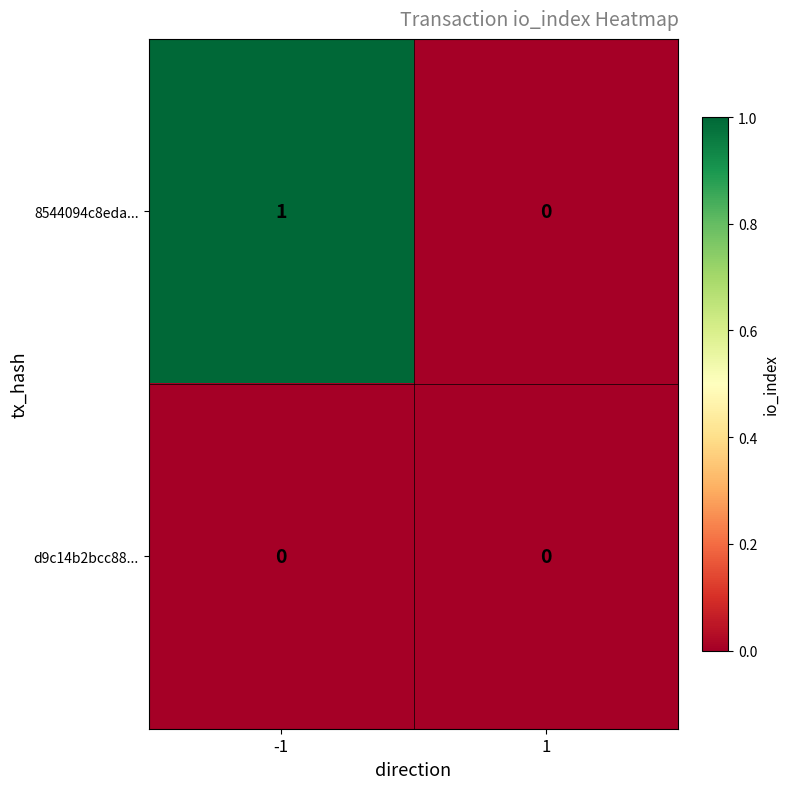

Which series changed the most between -1 and 1?

8544094c8eda...